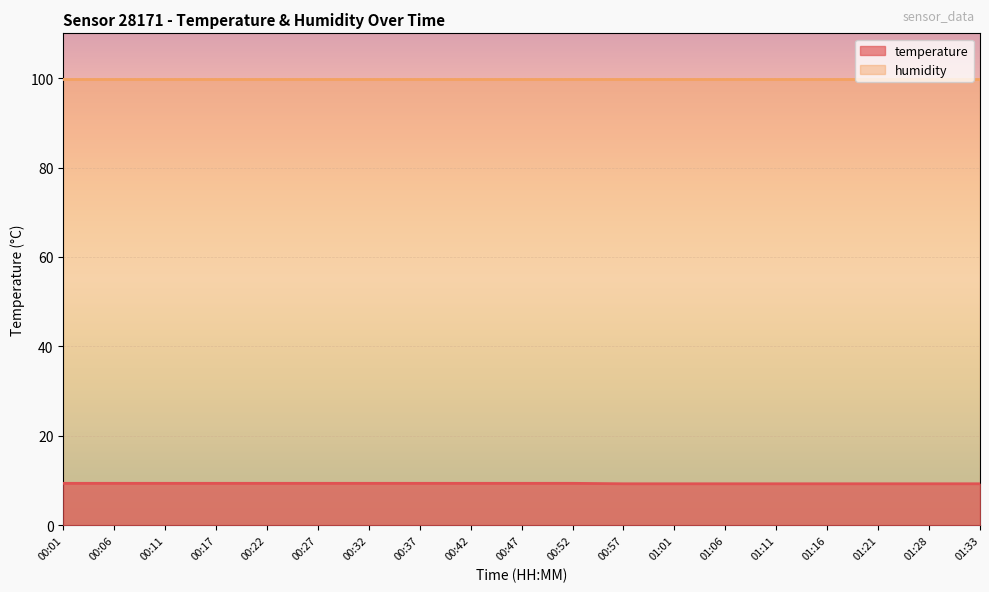

What is the approximate value at 00:27?

9.4